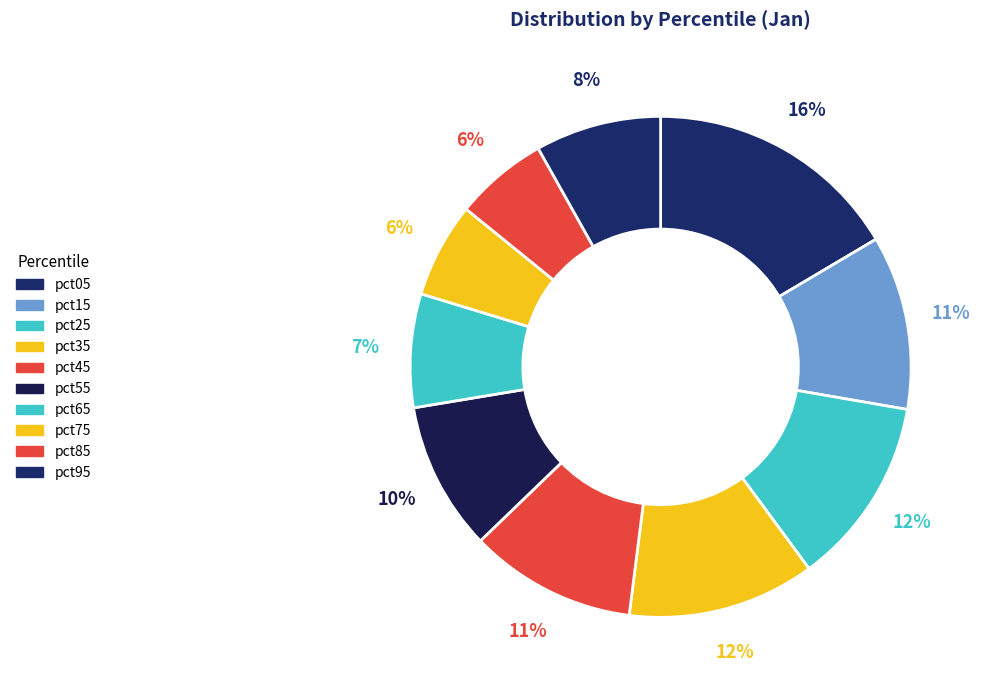

To the nearest percent, what portion does pct95 represent?

8%